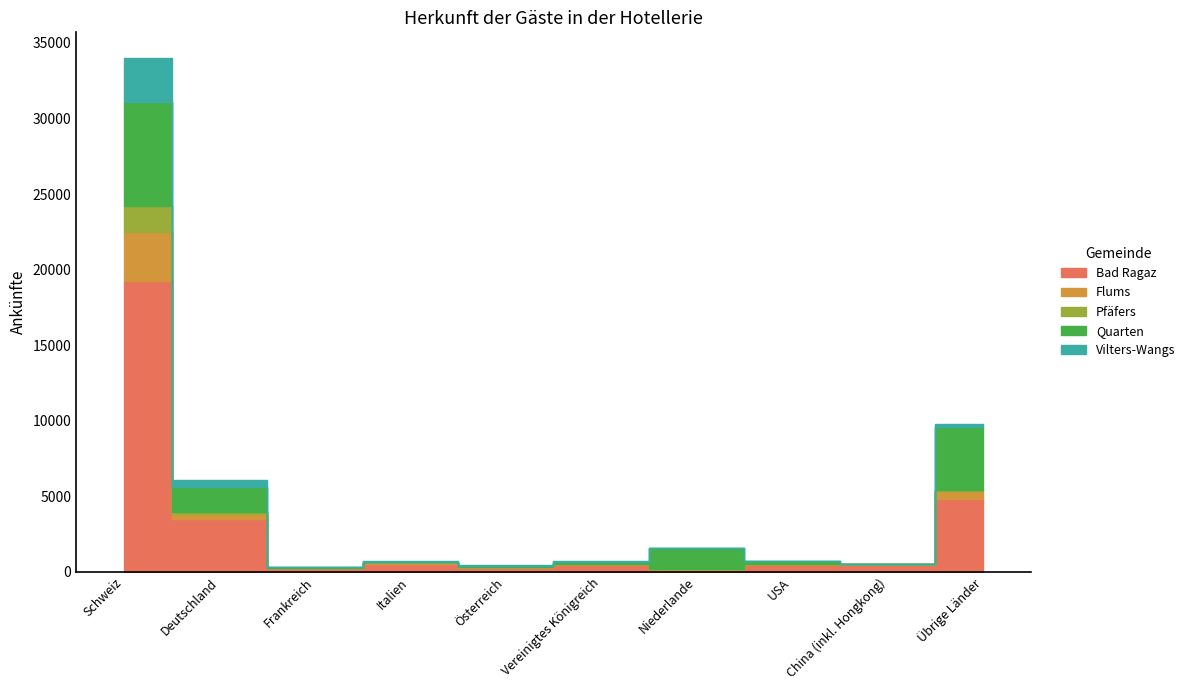

What is the label of the 7th point from the right?

Italien